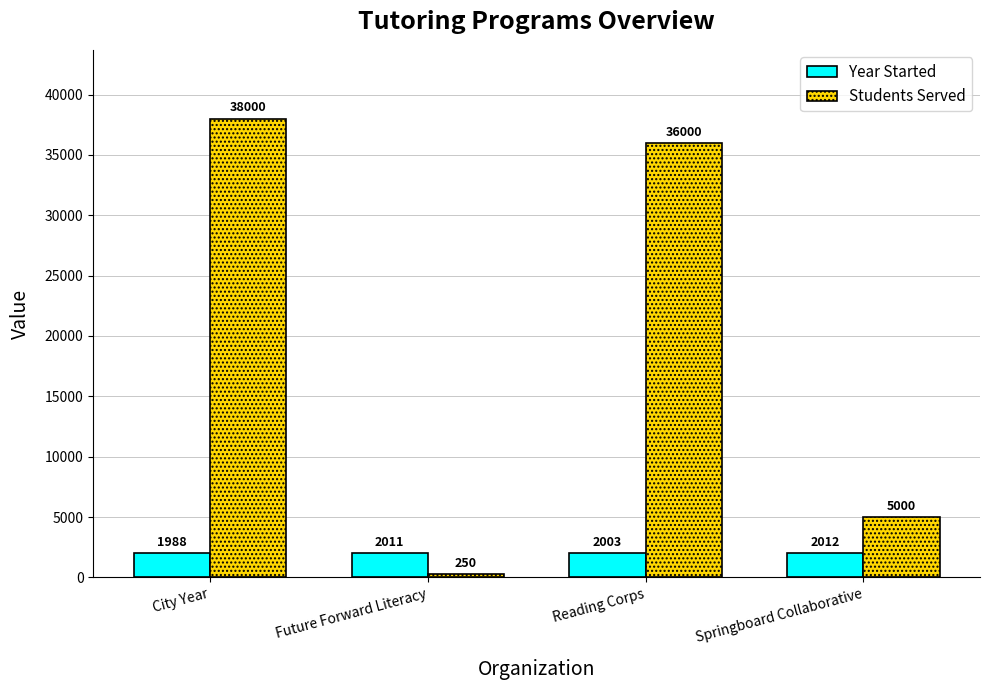

Reading left to right, extract all data points from this chart.

Year Started: City Year=1988	Future Forward Literacy=2011	Reading Corps=2003	Springboard Collaborative=2012
Students Served: City Year=38000	Future Forward Literacy=250	Reading Corps=36000	Springboard Collaborative=5000